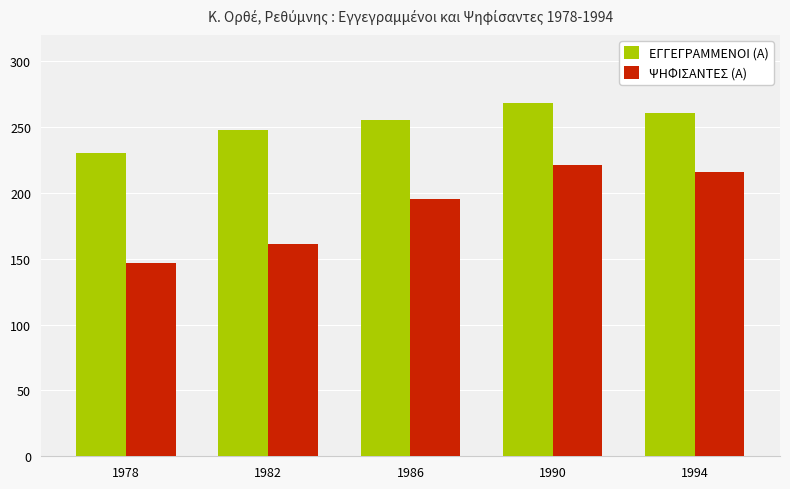

Between 1982 and 1994, which series saw the biggest shift?

ΨΗΦΙΣΑΝΤΕΣ (Α)